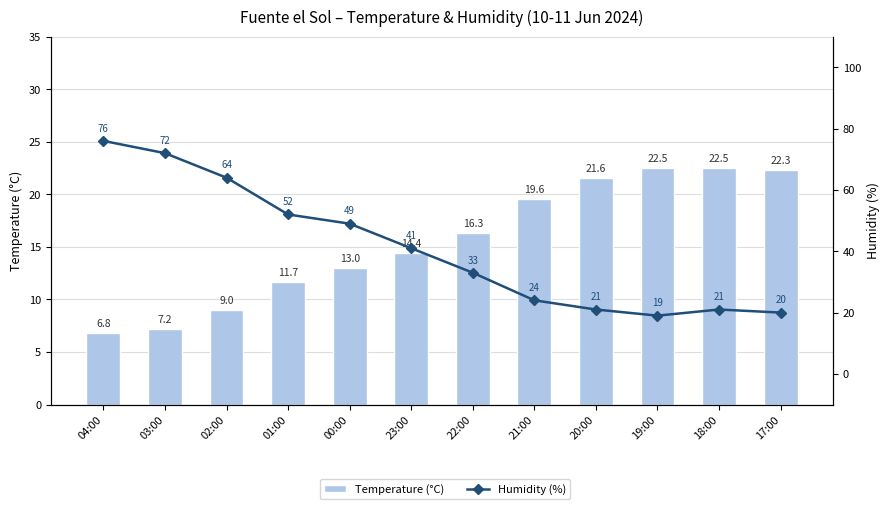

The value of Temperature (°C) at 01:00 is 17.7. True or false?

False